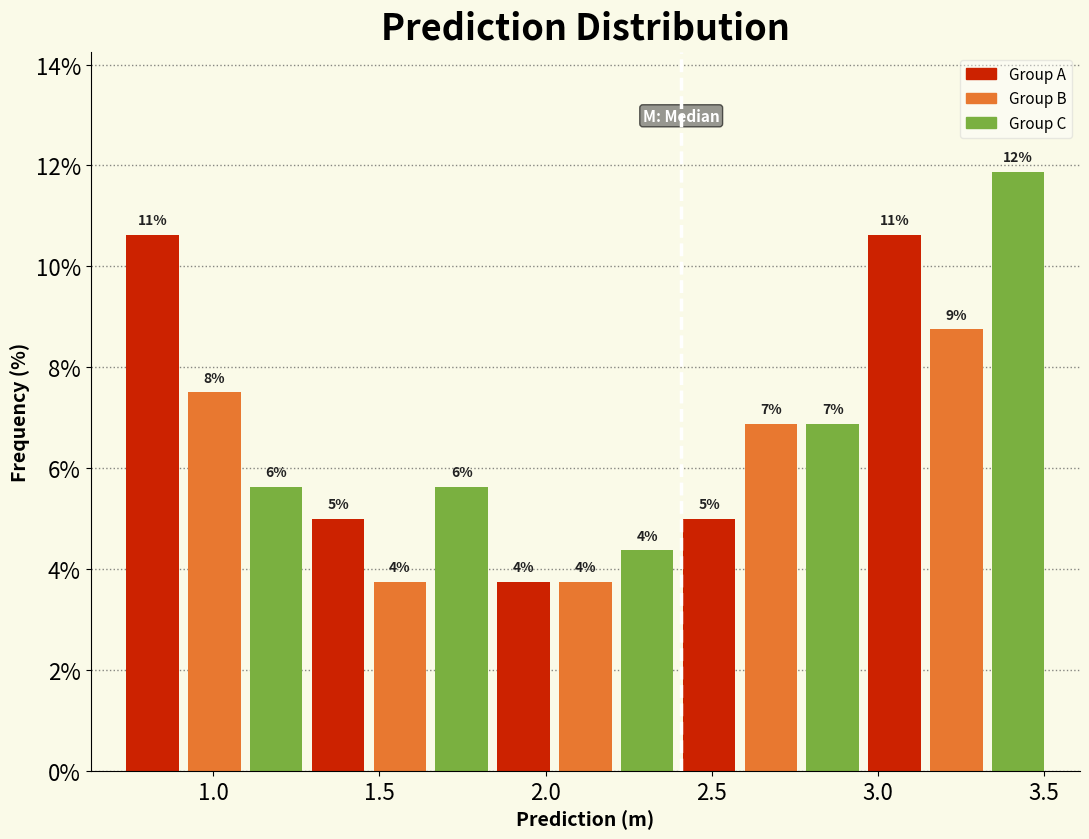

Read against the x-axis, roughly where is the centre of the tallest bar?

3.40